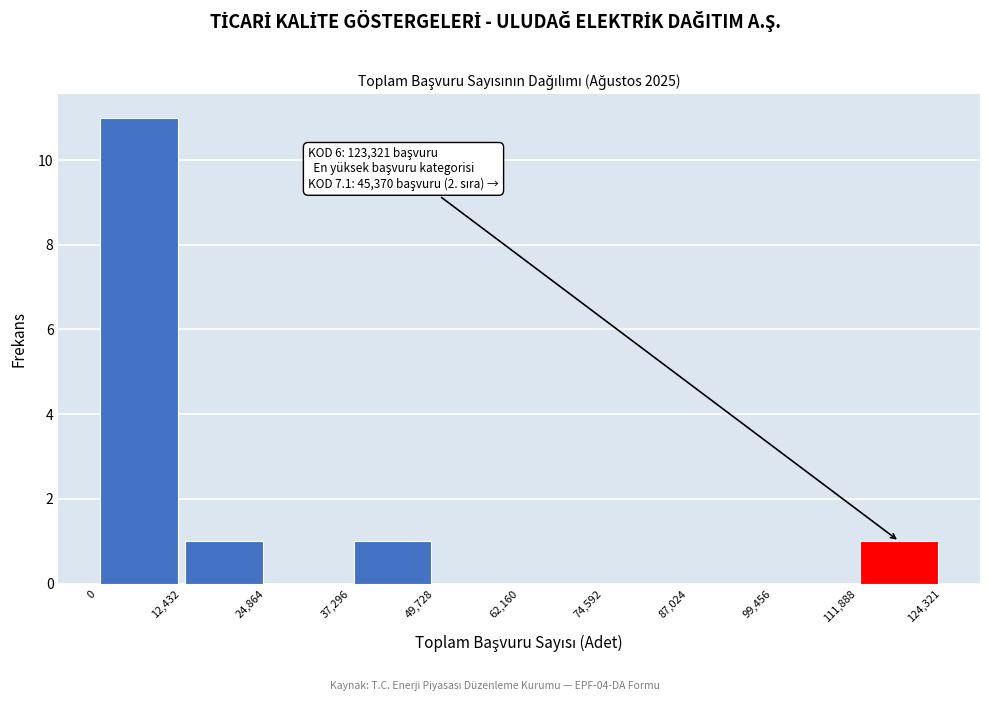

Which range on the x-axis has the tallest bar?

0 to 12,432